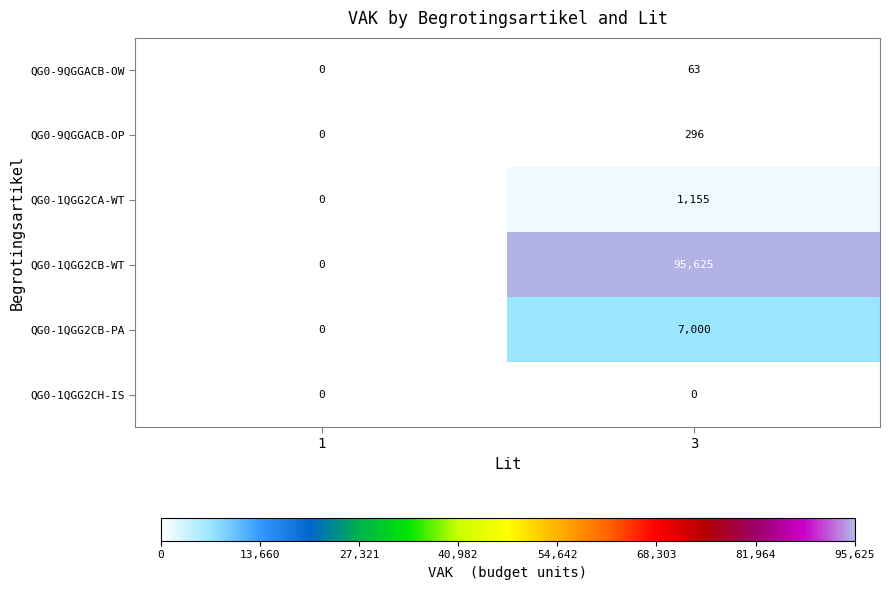

What is the average value of the QG0-1QGG2CA-WT series?

578